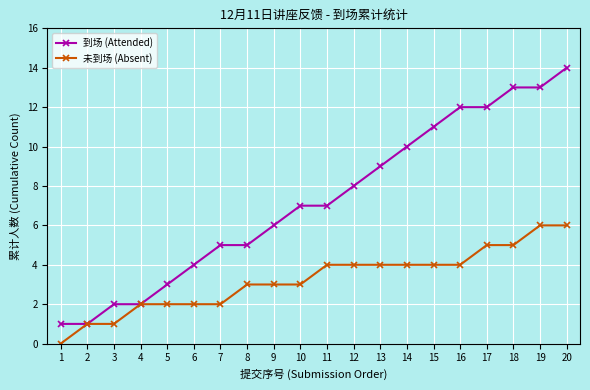

Is it true that 未到场 (Absent) equals 1 at 5?

False